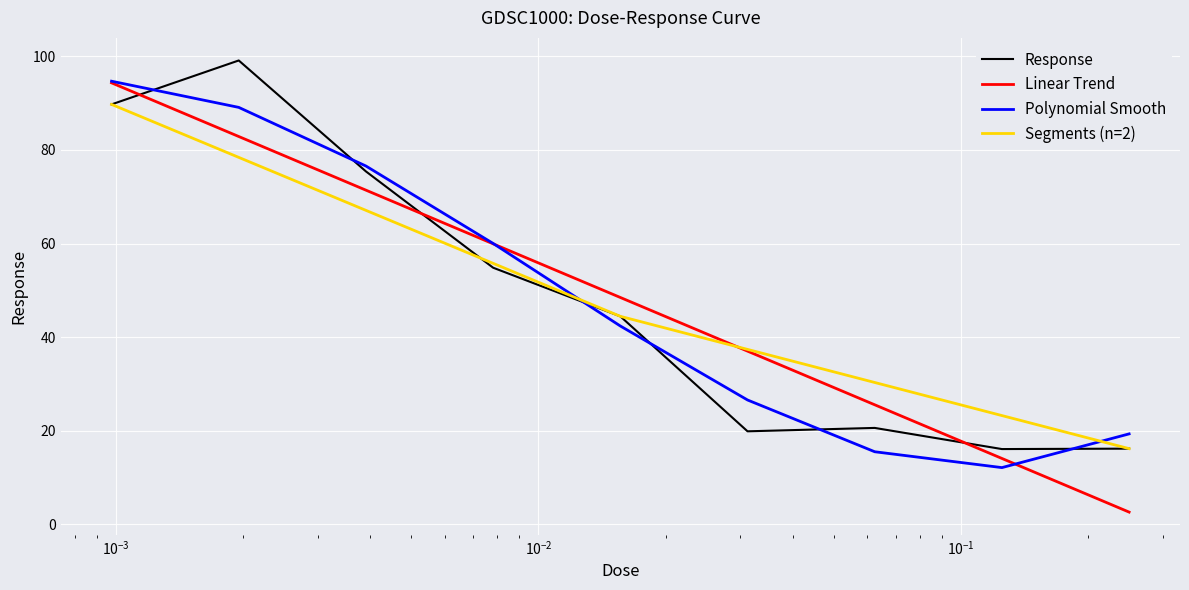

What is the average value?

48.5